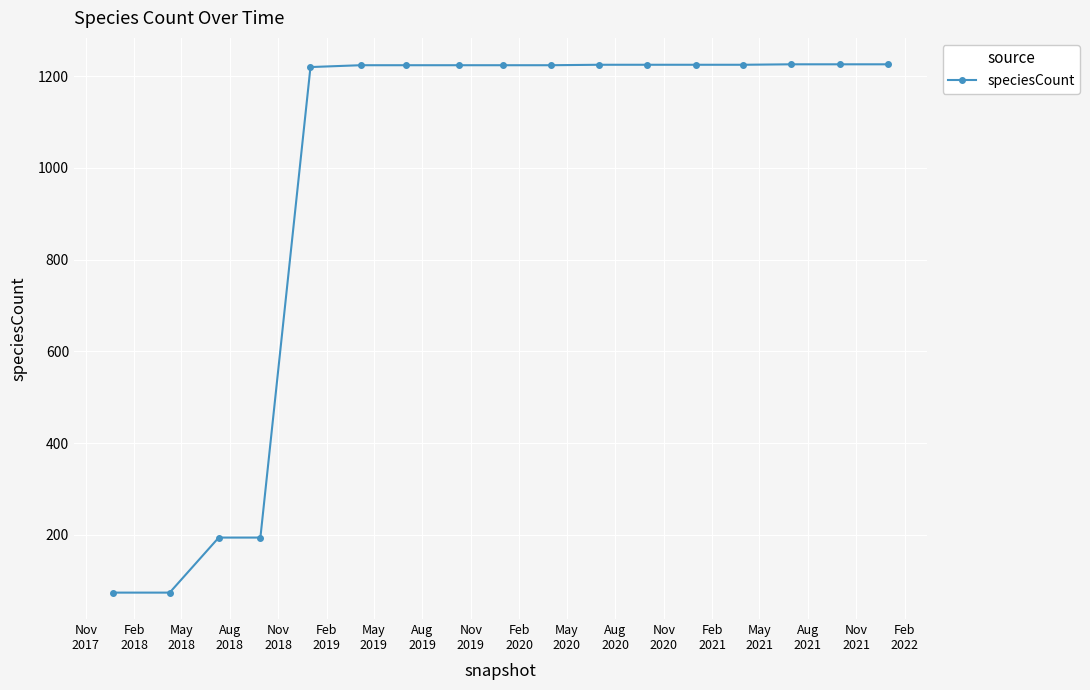

What is the difference between the second highest and minimum values?

1152